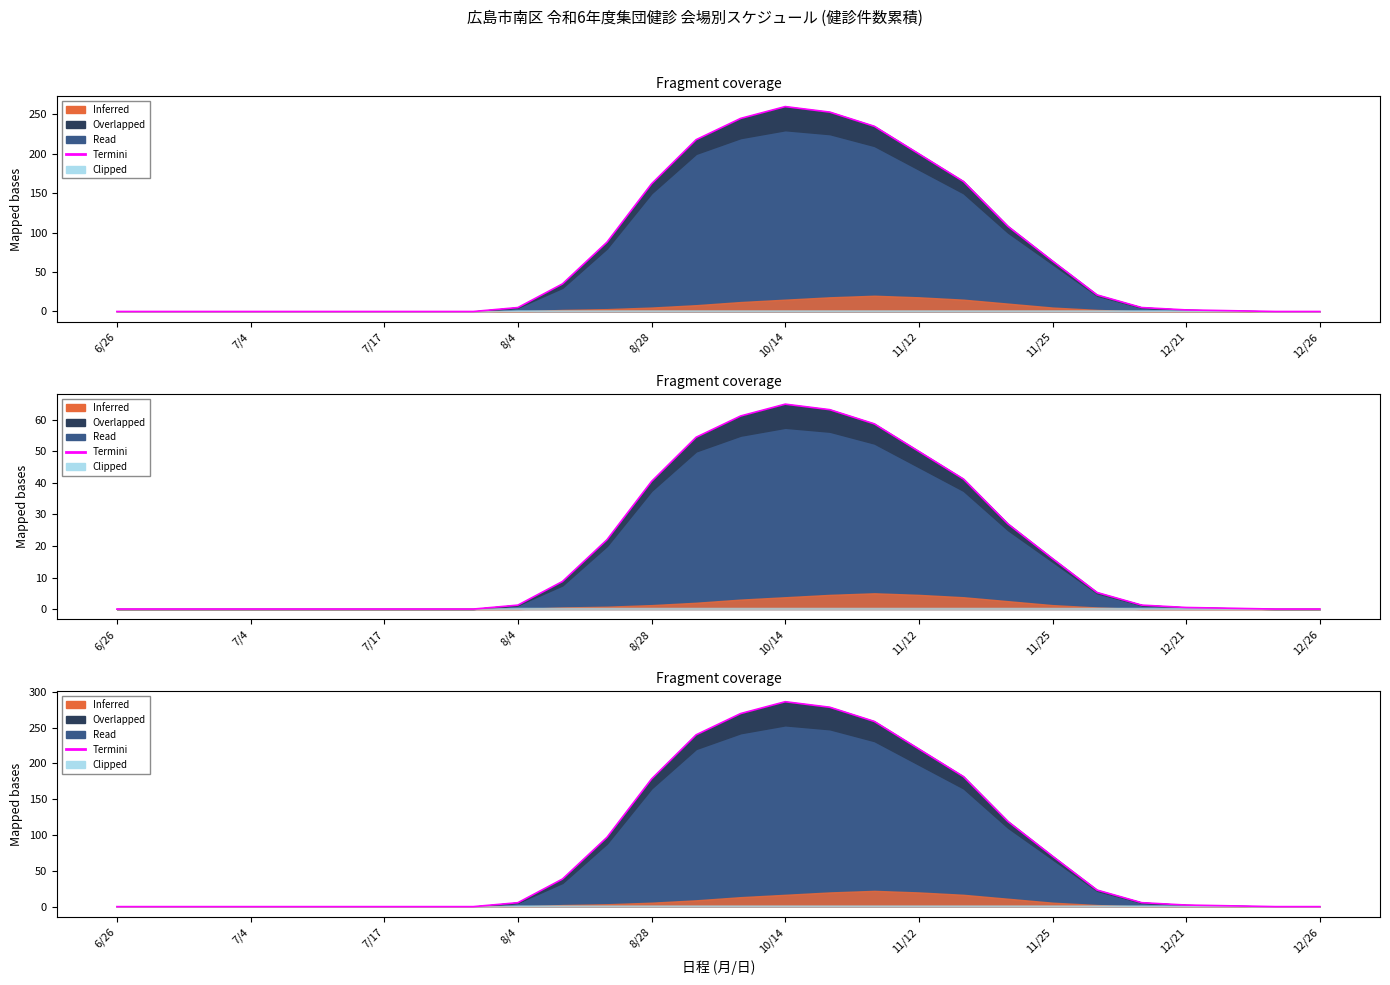

What is the difference between the maximum and minimum values?

286.0